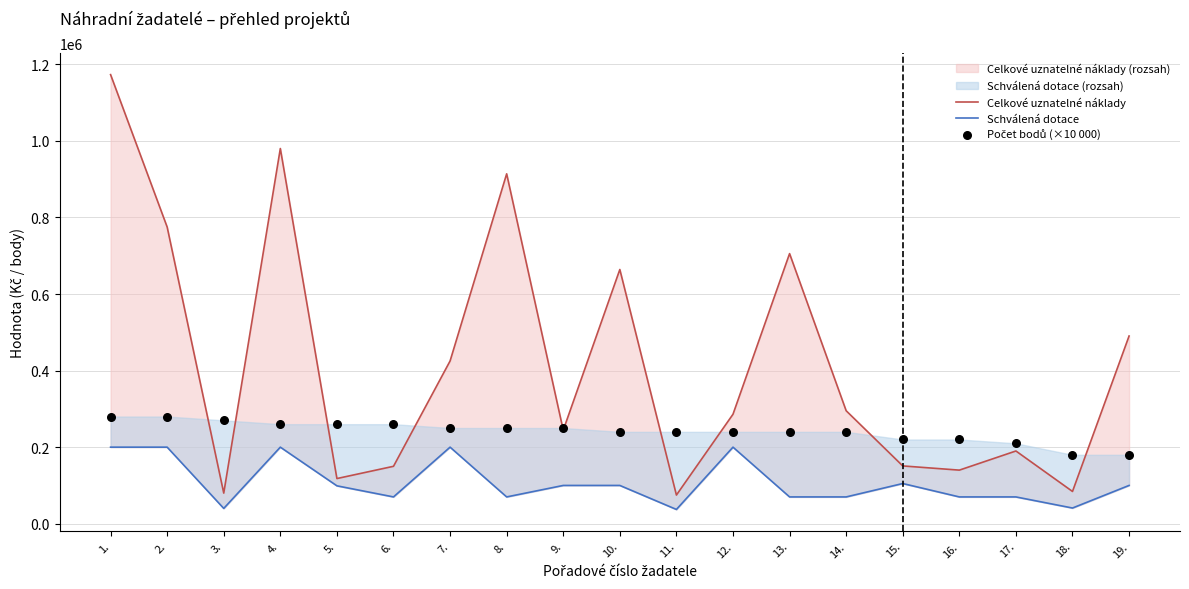

Is the value of Počet bodů (×10 000) at 17. greater than the value of Schválená dotace at 11.?

Yes